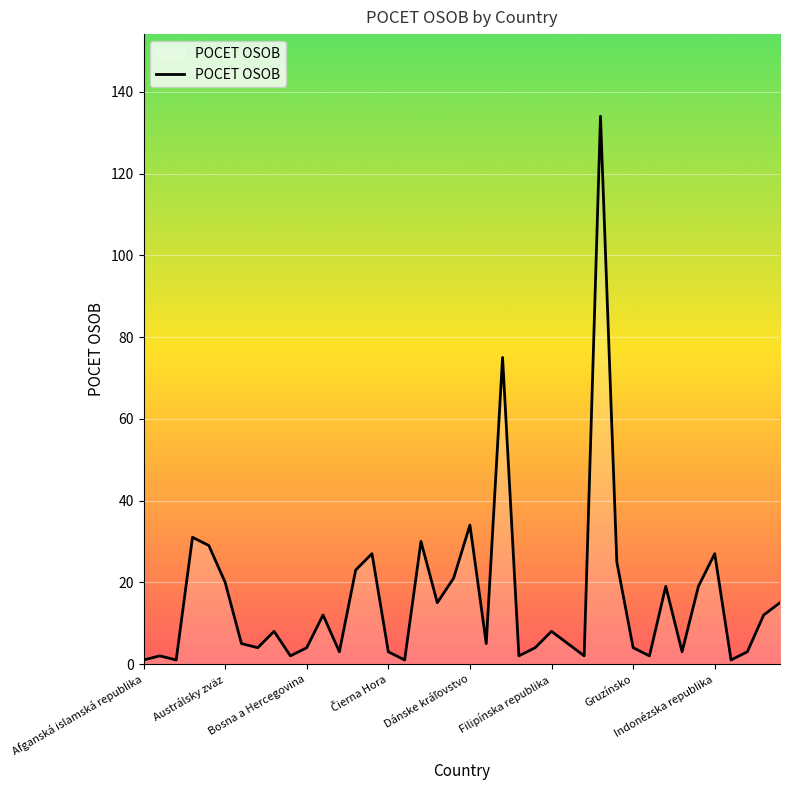

What is the difference between the maximum and minimum values?

133